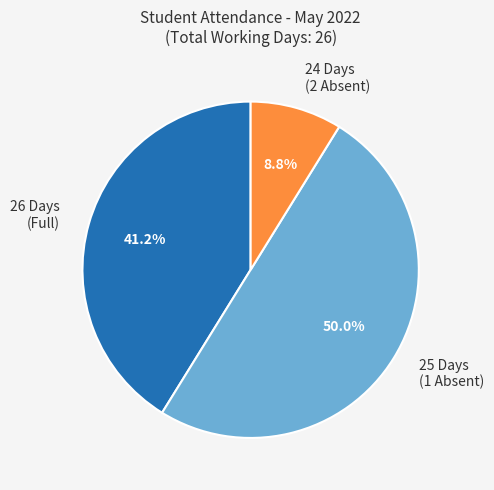

How many slices are in this pie chart?

3